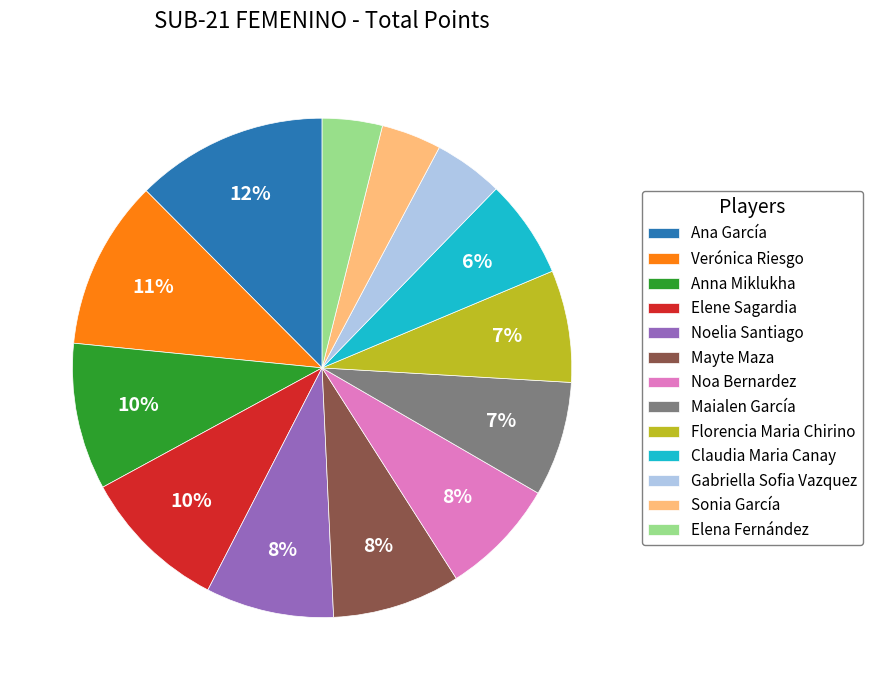

To the nearest percent, what is the average slice percentage?

8%